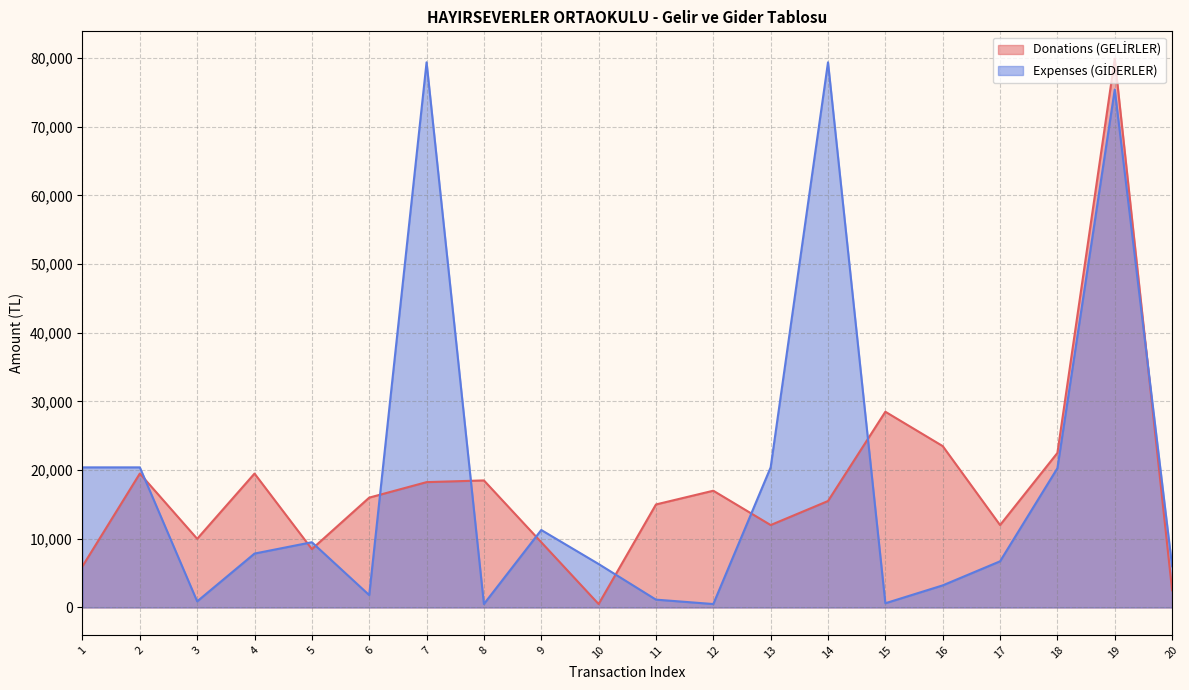

How many intersections are there between Expenses (GİDERLER) and Donations (GELİRLER)?

10